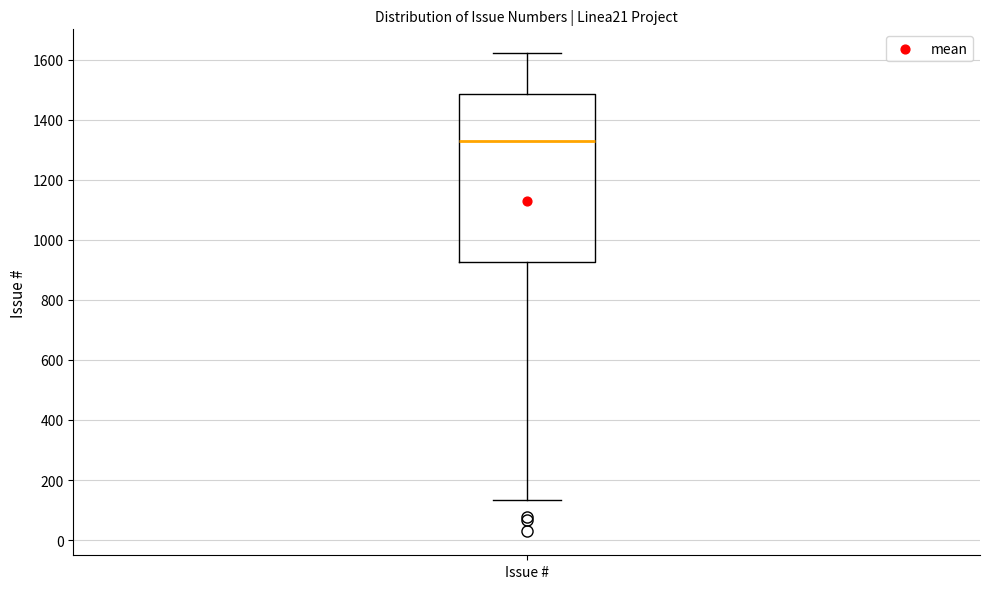

Read this box plot against the y-axis: the position of the median line, the range covered by the box, and the ends of both whiskers. The values are not printed on the chart, so give them approximately, as read against the axis.

median 1320, box 920 to 1480, whiskers 140 to 1620